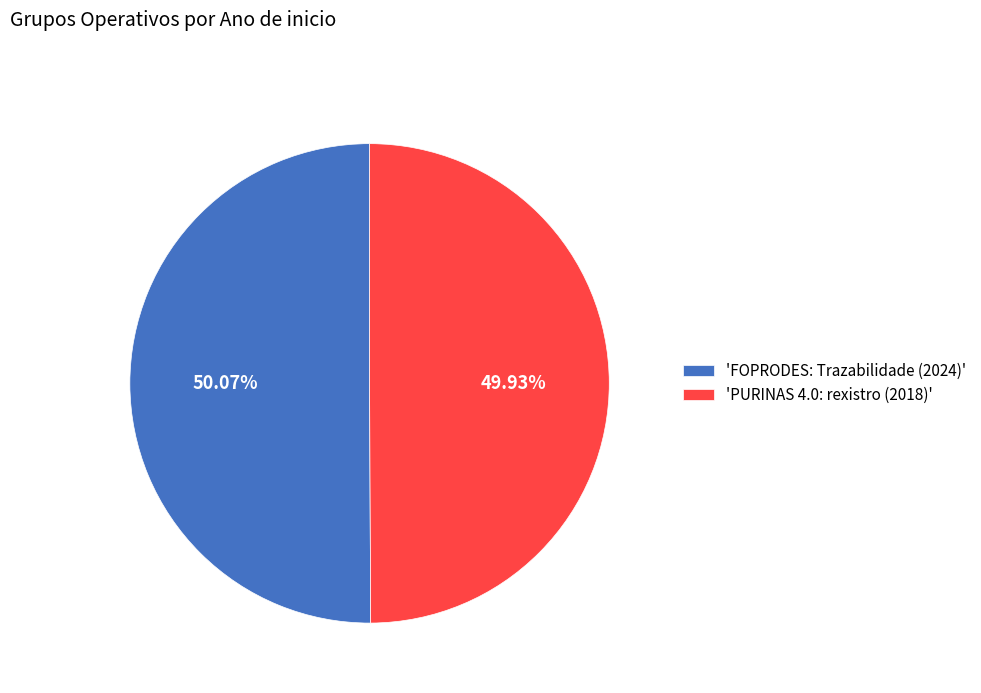

What is the ratio of the value at 'FOPRODES: Trazabilidade (2024)' to the value at 'PURINAS 4.0: rexistro (2018)'?

1.0